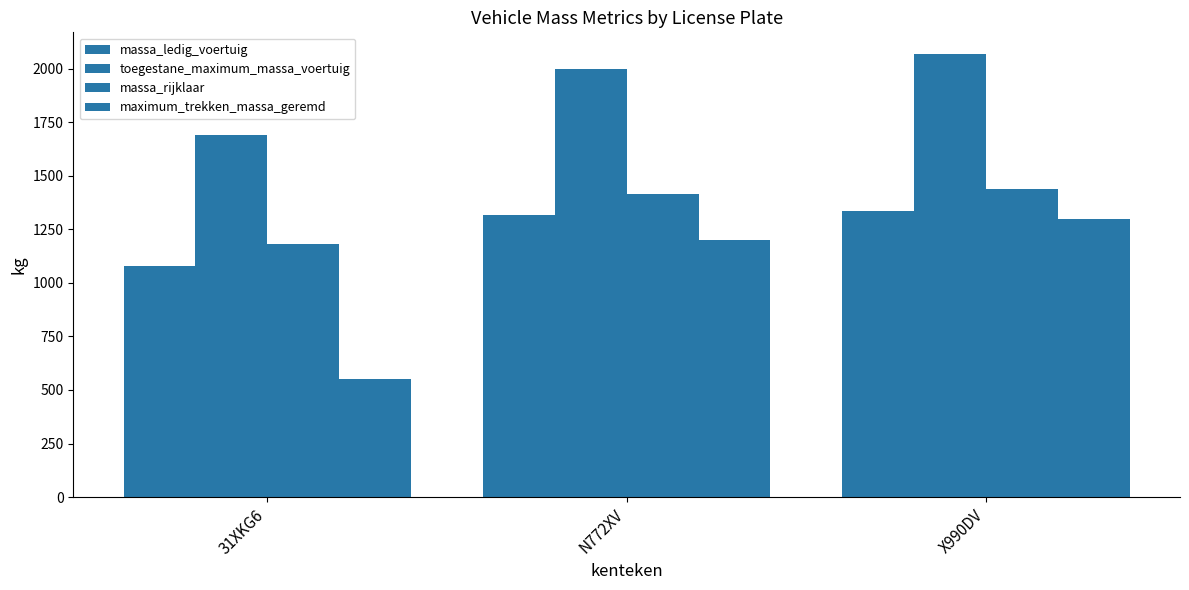

How many values in the maximum_trekken_massa_geremd series are below 1200?

1